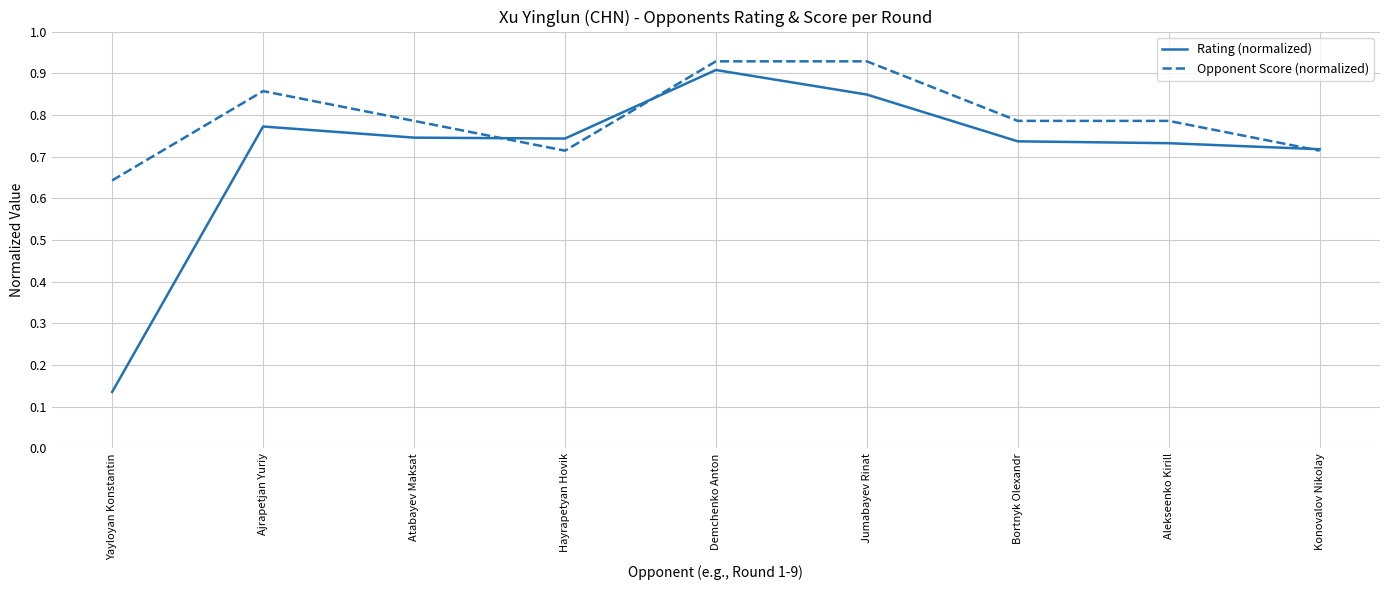

What is the sum of all Rating (normalized) values?

6.3